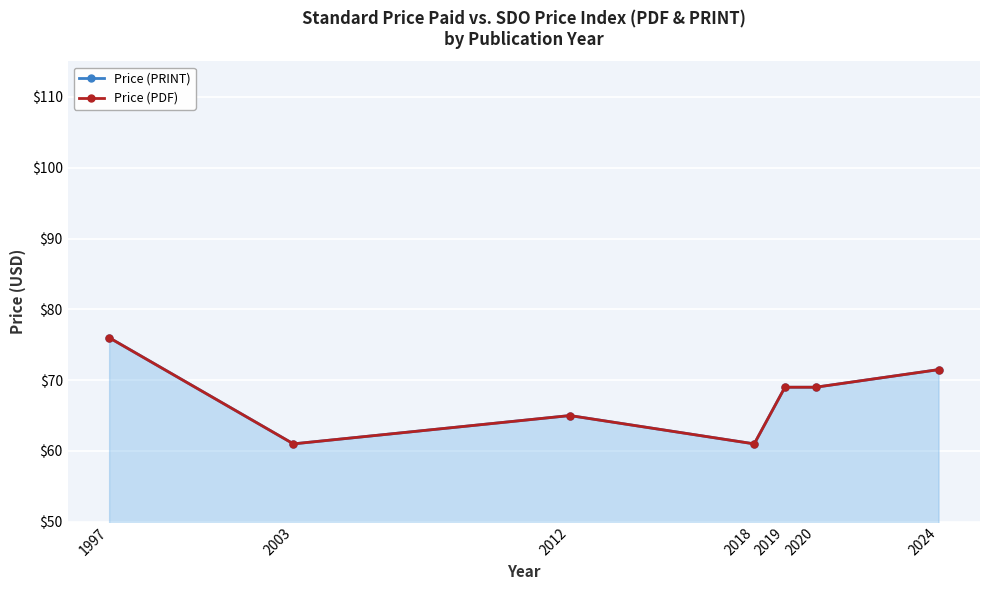

At which category does Price (PRINT) reach its first local valley?

2003